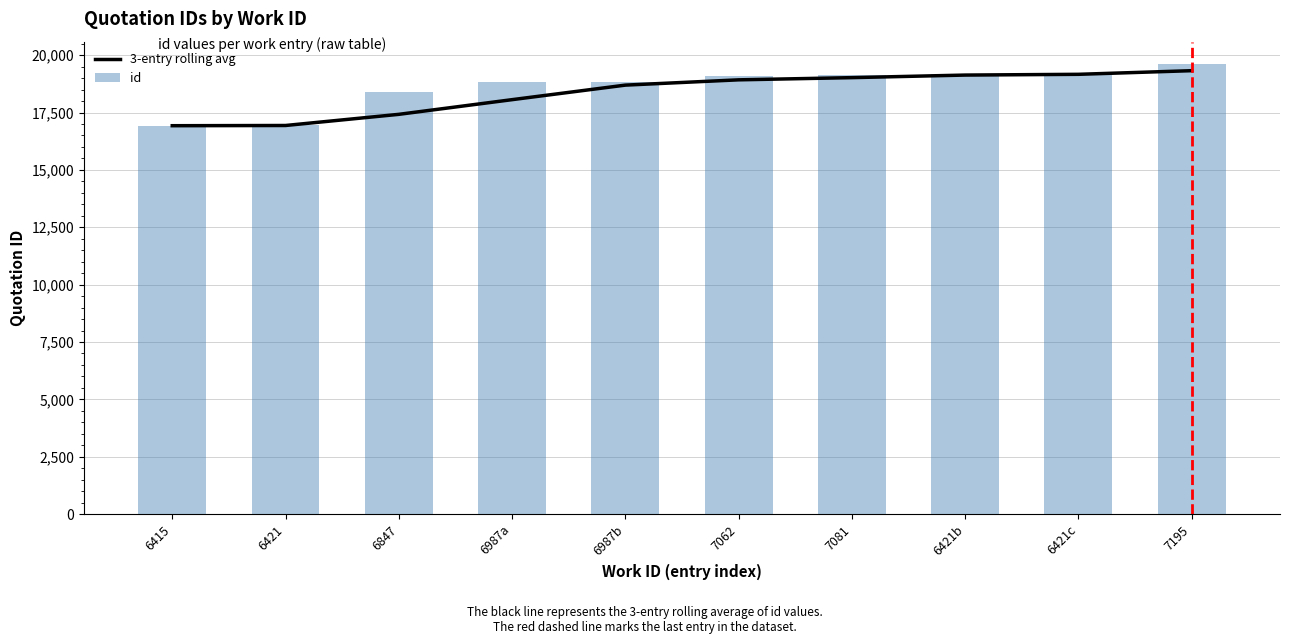

Reading left to right, extract all data points from this chart.

3-entry rolling avg: 6415=16926.0	6421=16935.5	6847=17421.3	6987a=18061.0	6987b=18694.7	7062=18925.0	7081=19020.7	6421b=19132.7	6421c=19165.7	7195=19324.3
id: 6415=16926.0	6421=16945.0	6847=18393.0	6987a=18845.0	6987b=18846.0	7062=19084.0	7081=19132.0	6421b=19182.0	6421c=19183.0	7195=19608.0